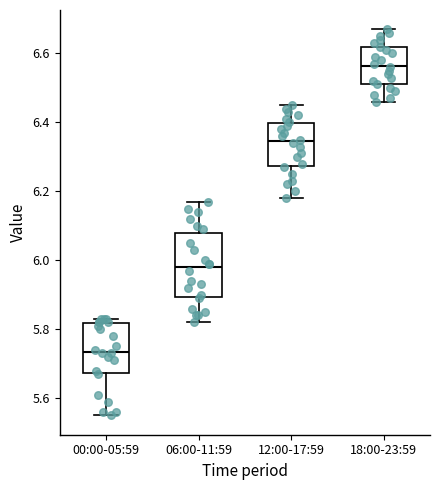

Which box's median line is the highest?

18:00-23:59